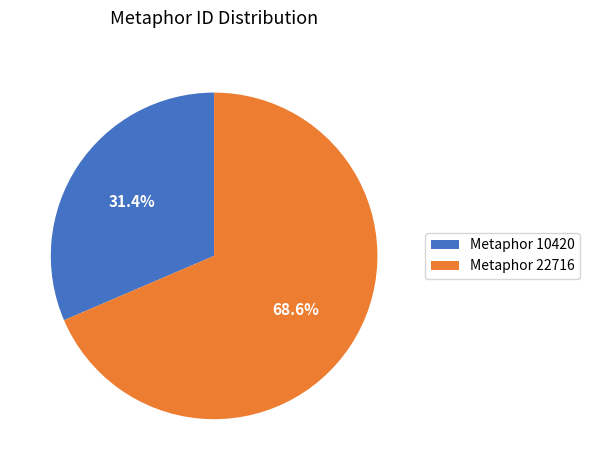

What is the smallest slice in the pie chart?

Metaphor 10420